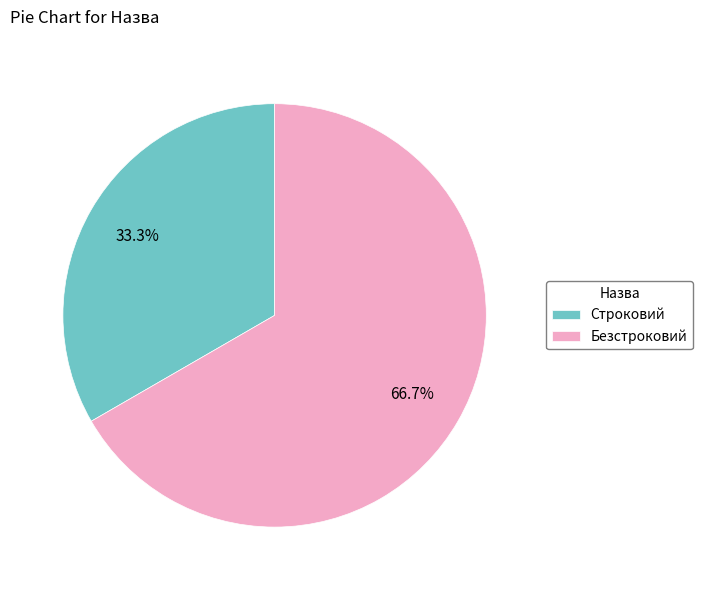

Is there a majority slice in this chart?

Yes